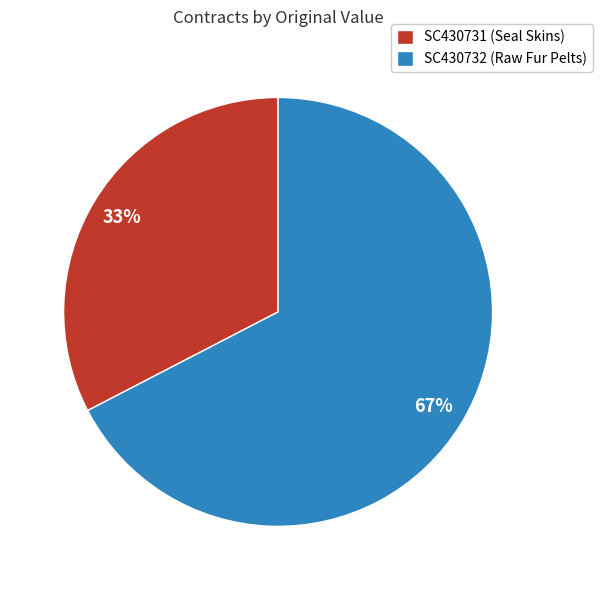

To the nearest percent, what portion does SC430731 represent?

33%